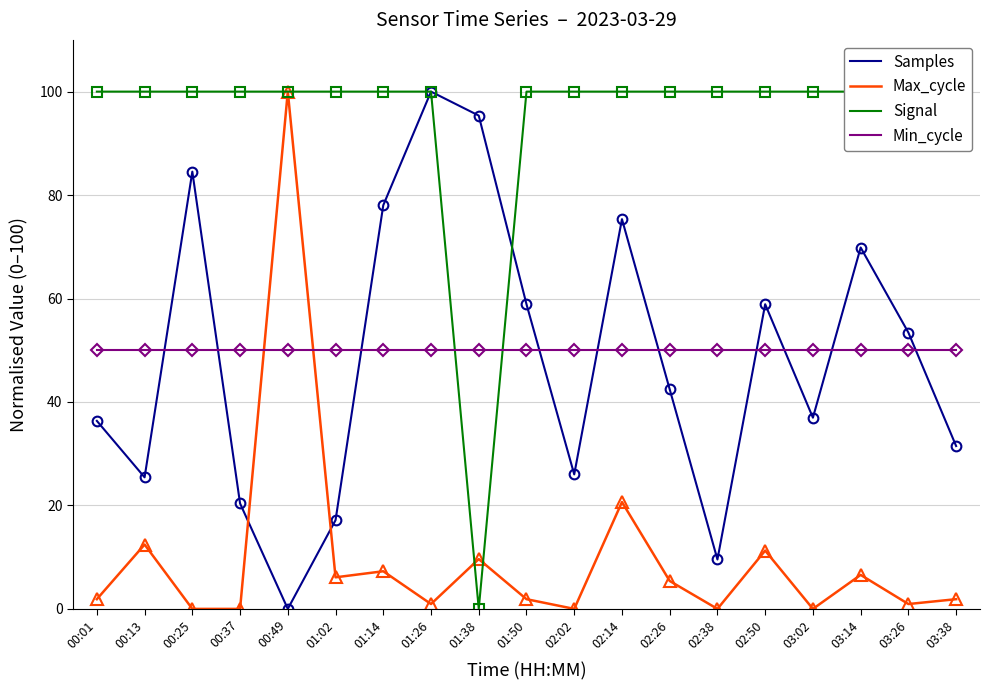

What is the sum of all Samples values?

920.1